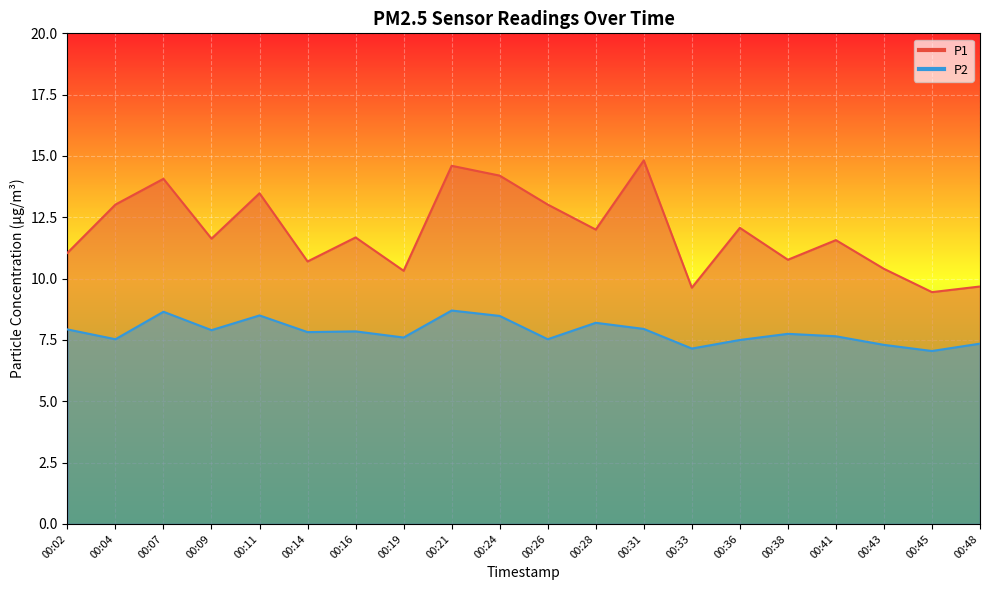

Between 00:11 and 00:43, which series saw the biggest shift?

P1